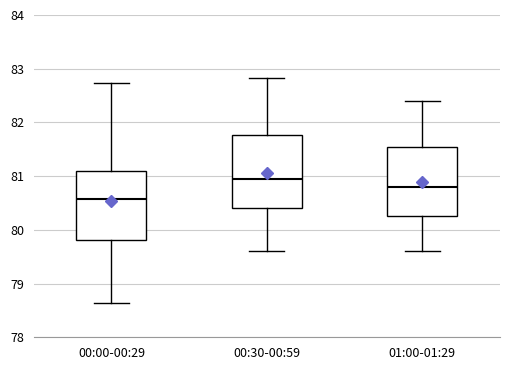

Reading left to right, transcribe this box plot: for each box, give where its median line is, the range the box spans, and where its two whiskers end, as read against the y-axis. The values are not printed on the chart, so give them approximately, as read against the axis.

00:00-00:29: median 80.6, box 79.8 to 81.1, whiskers 78.6 to 82.7
00:30-00:59: median 81.0, box 80.4 to 81.8, whiskers 79.6 to 82.8
01:00-01:29: median 80.8, box 80.3 to 81.6, whiskers 79.6 to 82.4